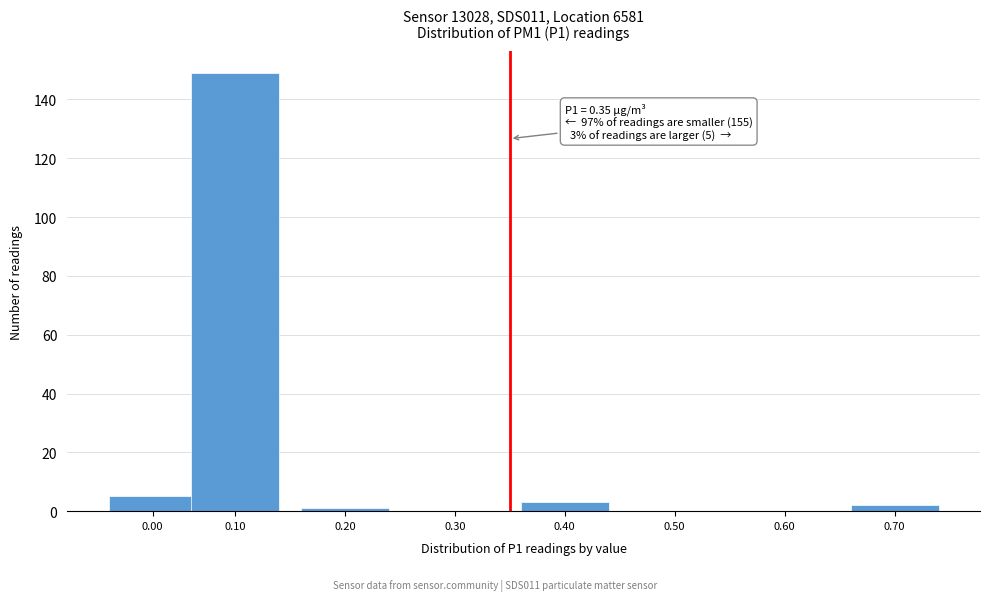

Reading left to right, list all the values displayed in this chart.

0.00=5	0.10=149	0.20=1	0.30=0	0.40=3	0.50=0	0.60=0	0.70=2